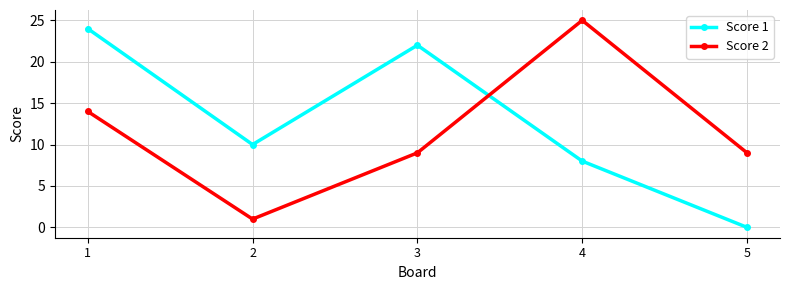

List the series in order of their overall mean, lowest first.

Score 2, Score 1